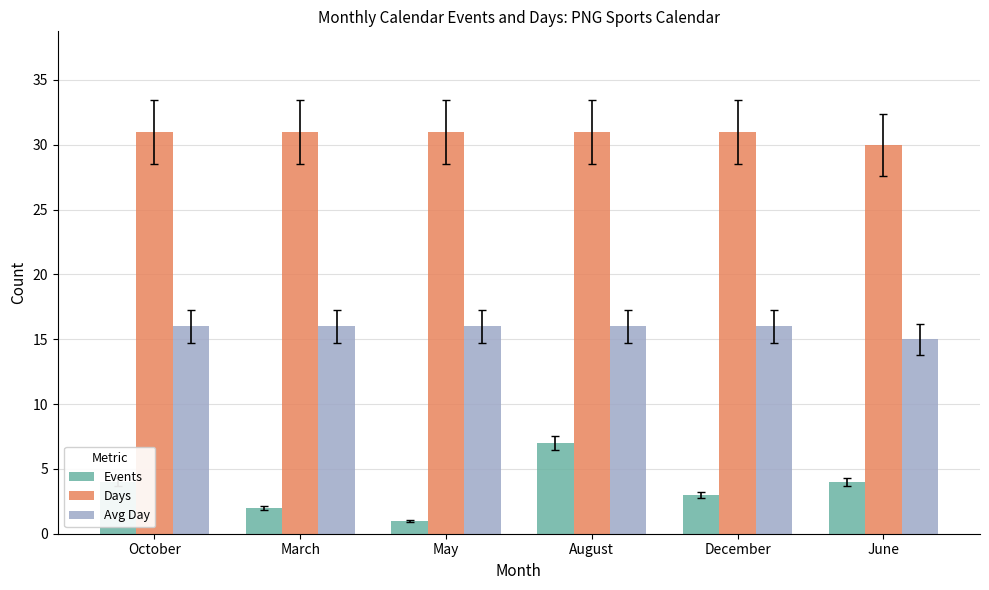

List the series in order of their peak value, highest first.

Days, Avg Day, Events